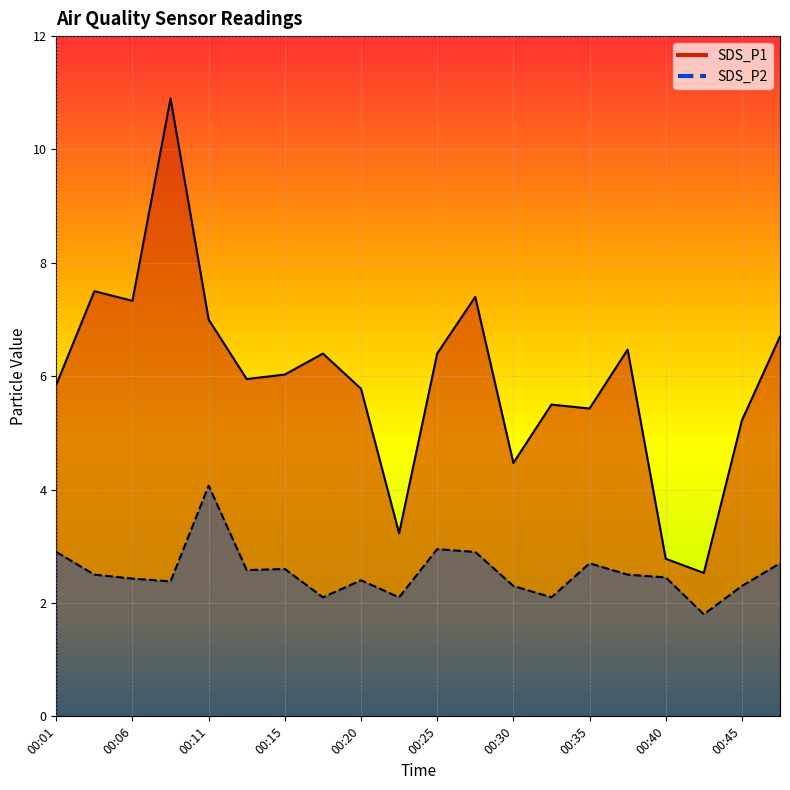

At how many categories does at least one series exceed 6?

10